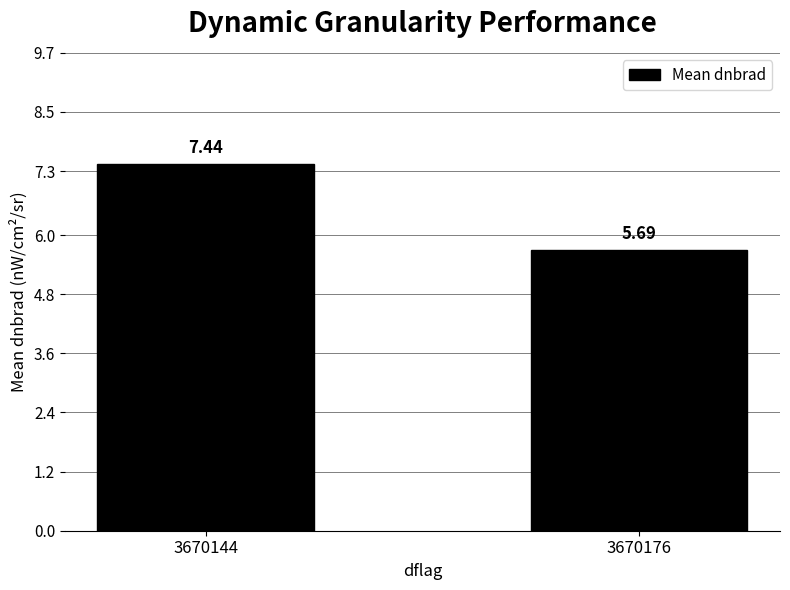

What is the change in value from 3670144 to 3670176?

-1.7